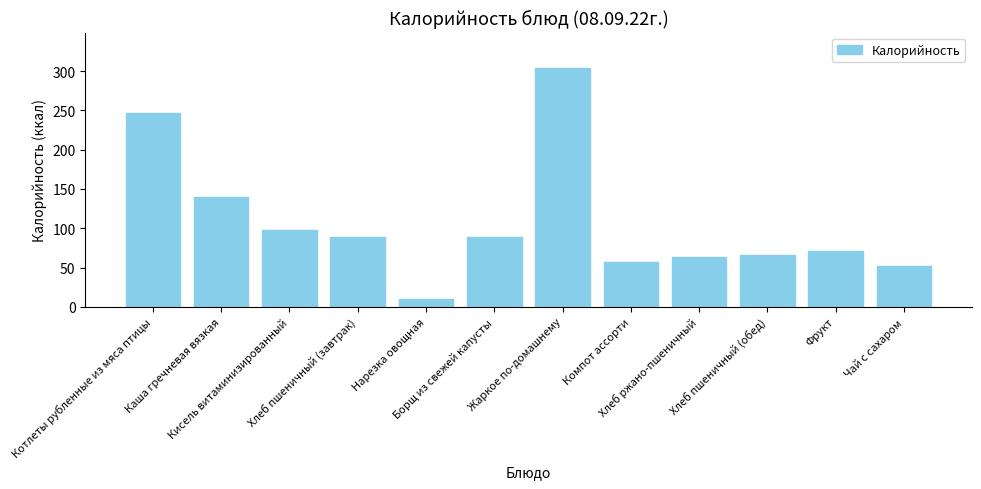

At which category does the chart reach its peak across all series?

Жаркое по-домашнему